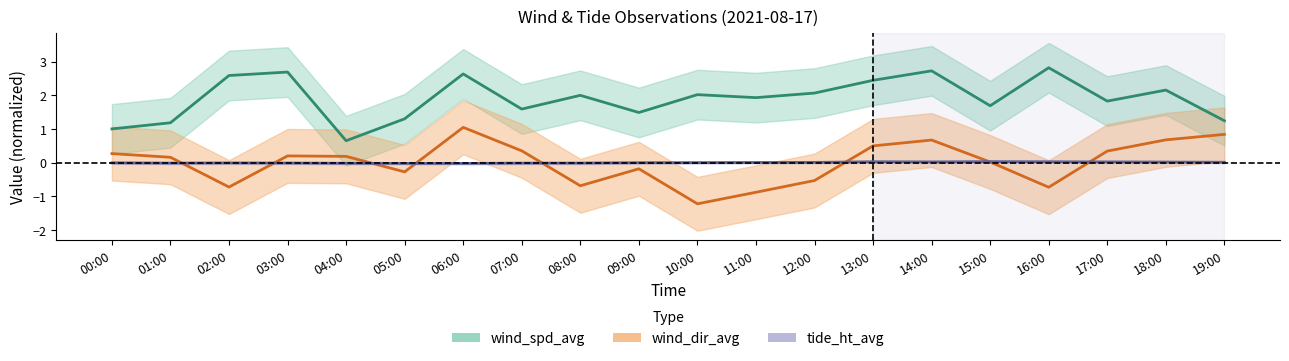

At which category does wind_spd_avg reach its first local valley?

04:00